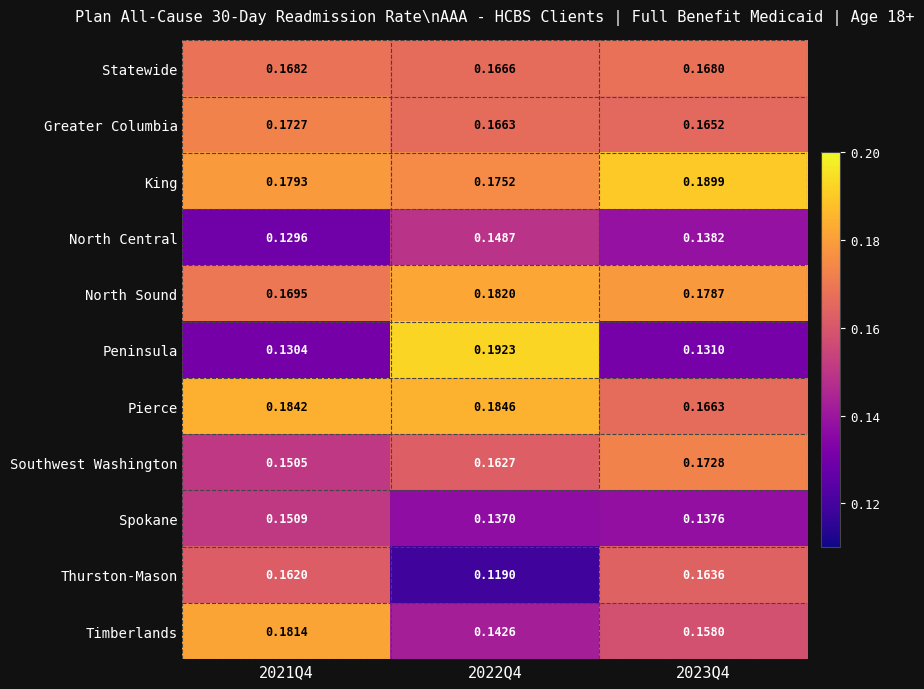

Which series has the widest spread of values?

Peninsula